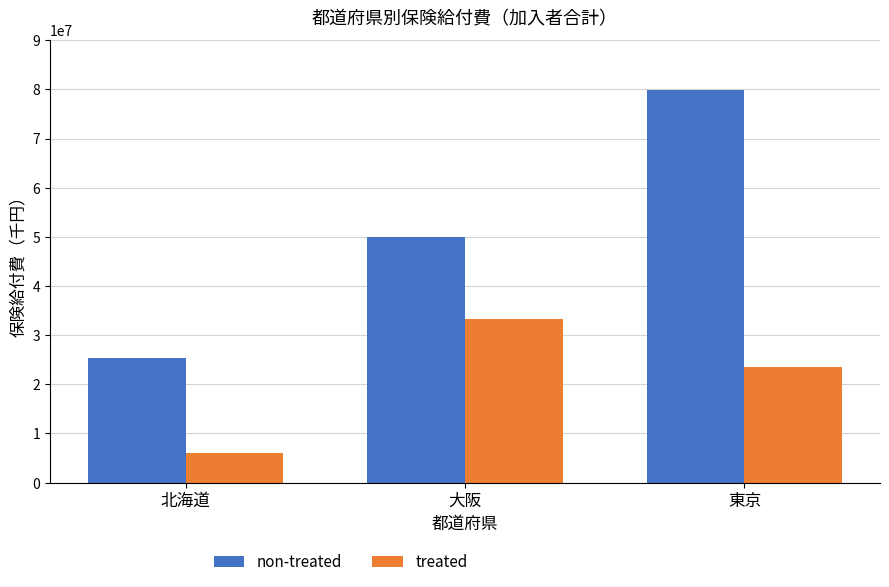

The value of treated at 大阪 is 17880462.6. True or false?

False